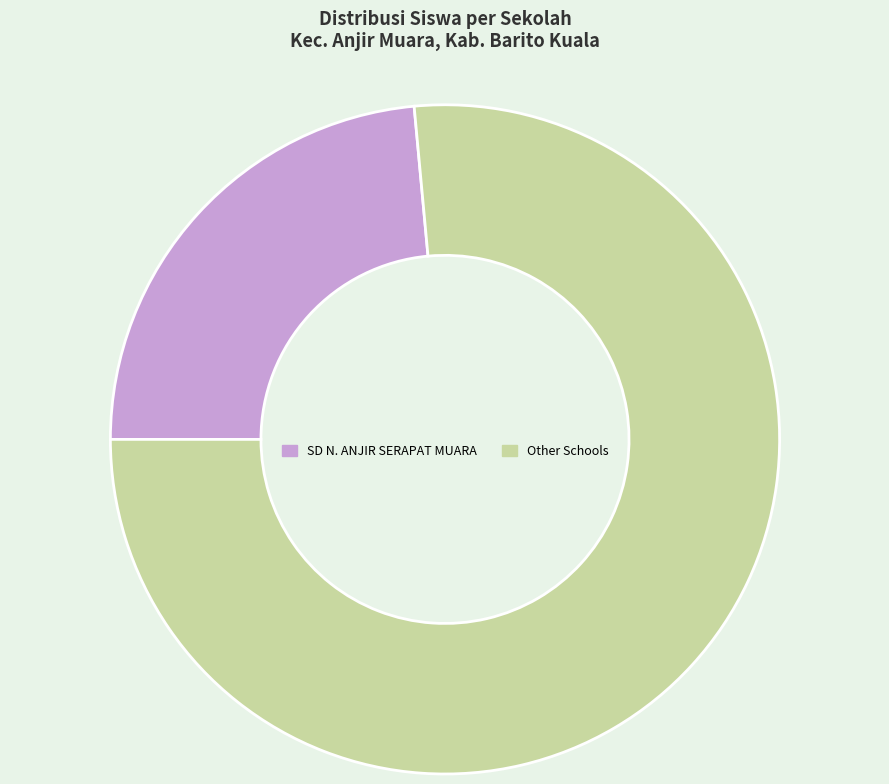

Is there a majority slice in this chart?

Yes